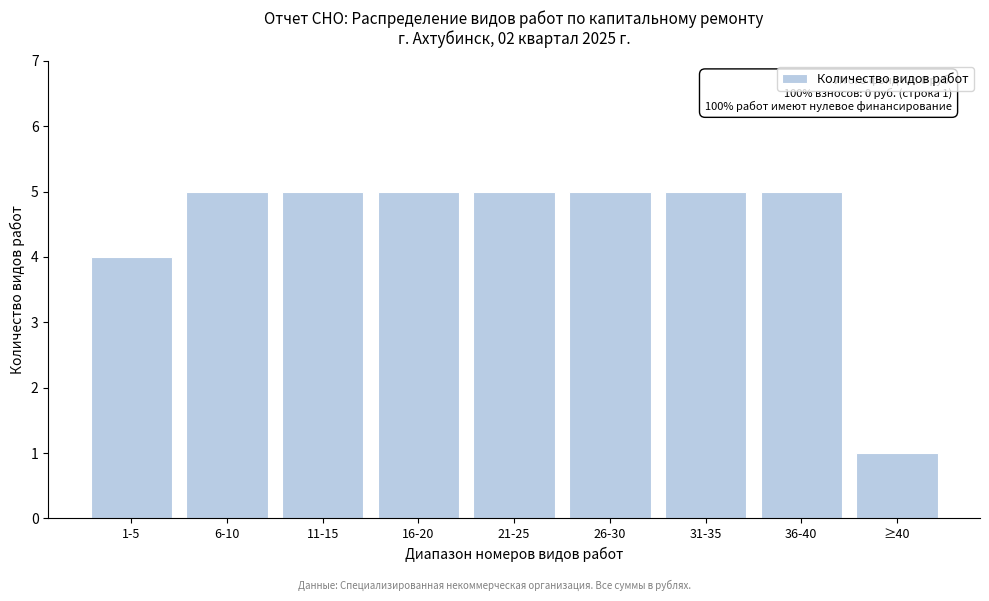

Reading right to left, list all the values displayed in this chart.

≥40=1	36-40=5	31-35=5	26-30=5	21-25=5	16-20=5	11-15=5	6-10=5	1-5=4